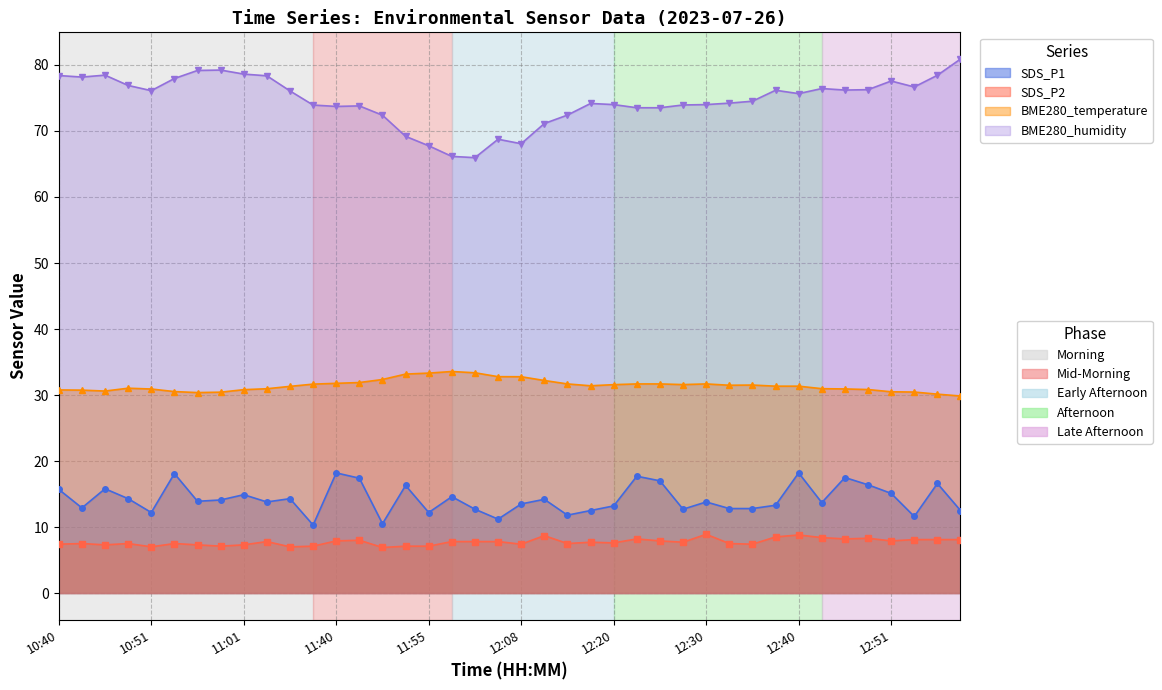

What is the difference between the second highest and minimum values in the BME280_humidity series?

13.3